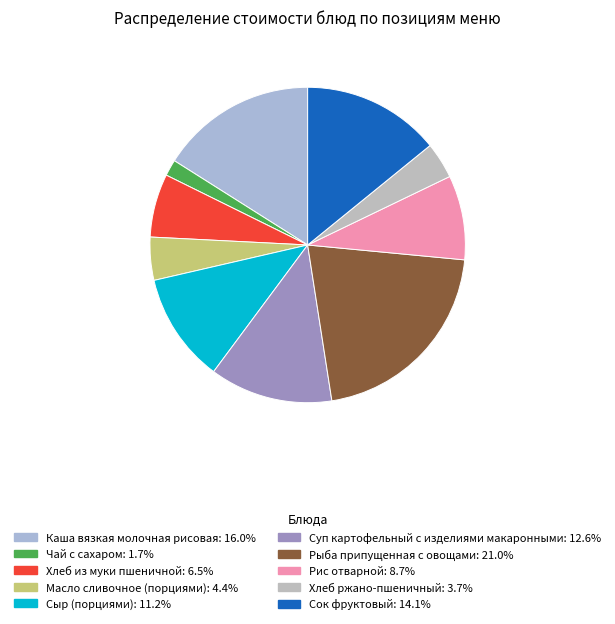

What percentage is the Чай с сахаром slice, to the nearest percent?

2%